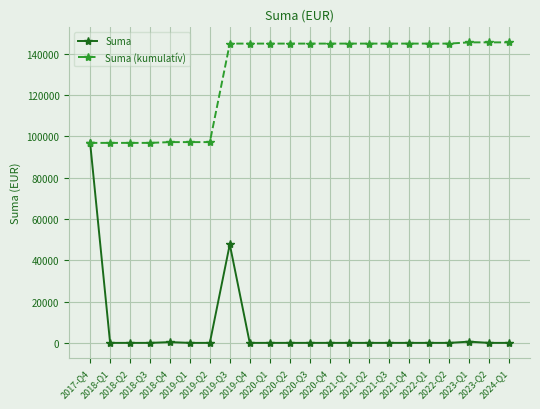

Which series has the widest spread of values?

Suma